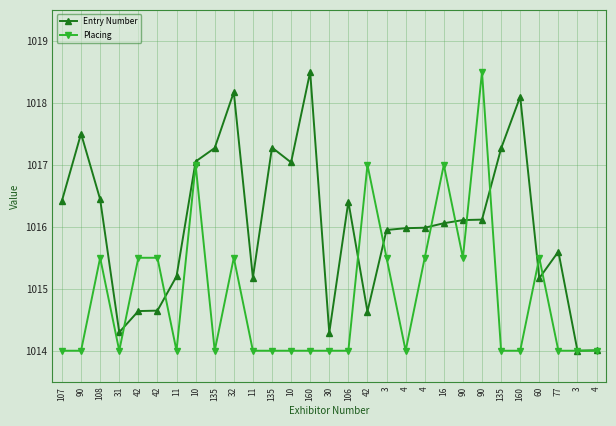

How many distinct data groups are displayed?

2